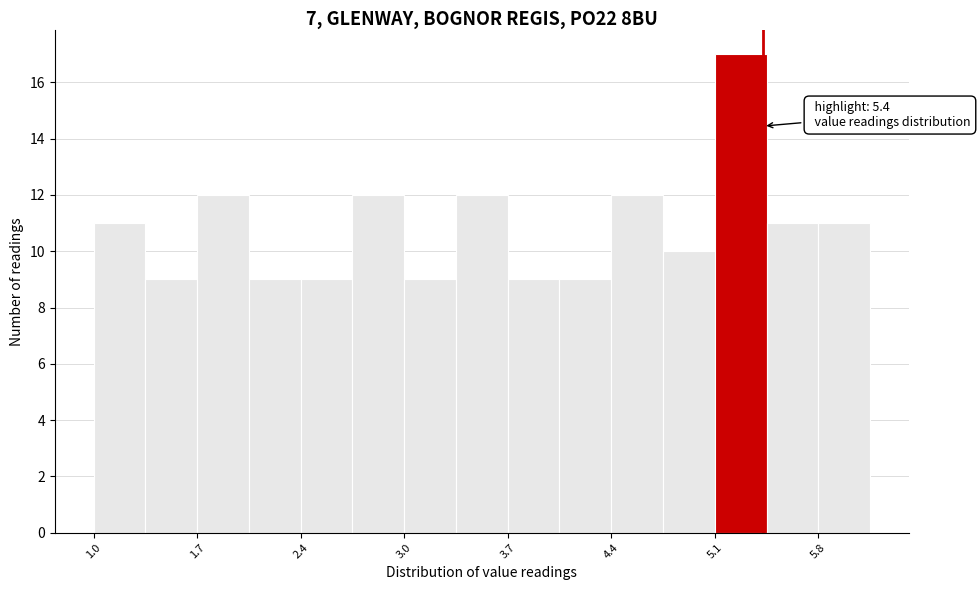

Read against the x-axis, roughly where is the centre of the tallest bar?

5.3